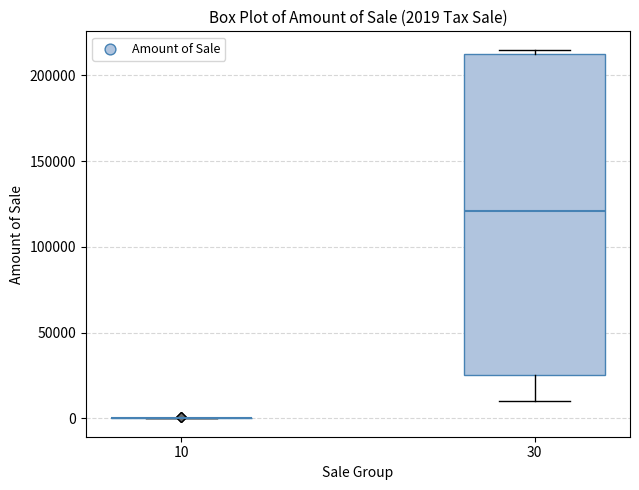

Comparing the boxes themselves (not the whiskers), which one is the tallest?

30